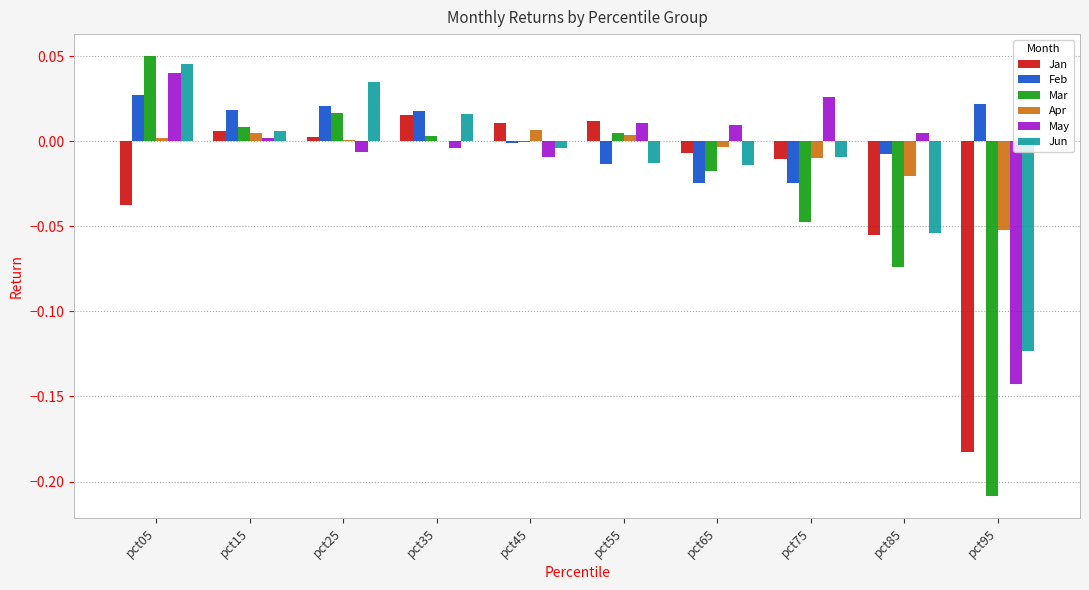

Which category has the highest value in the Jun series?

pct05